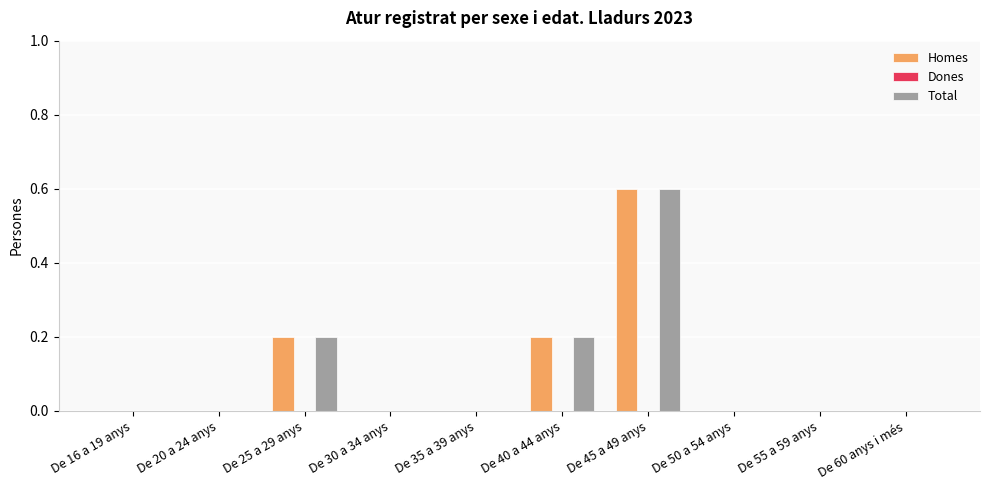

What is the difference between the Total values at De 20 a 24 anys and De 25 a 29 anys?

0.2